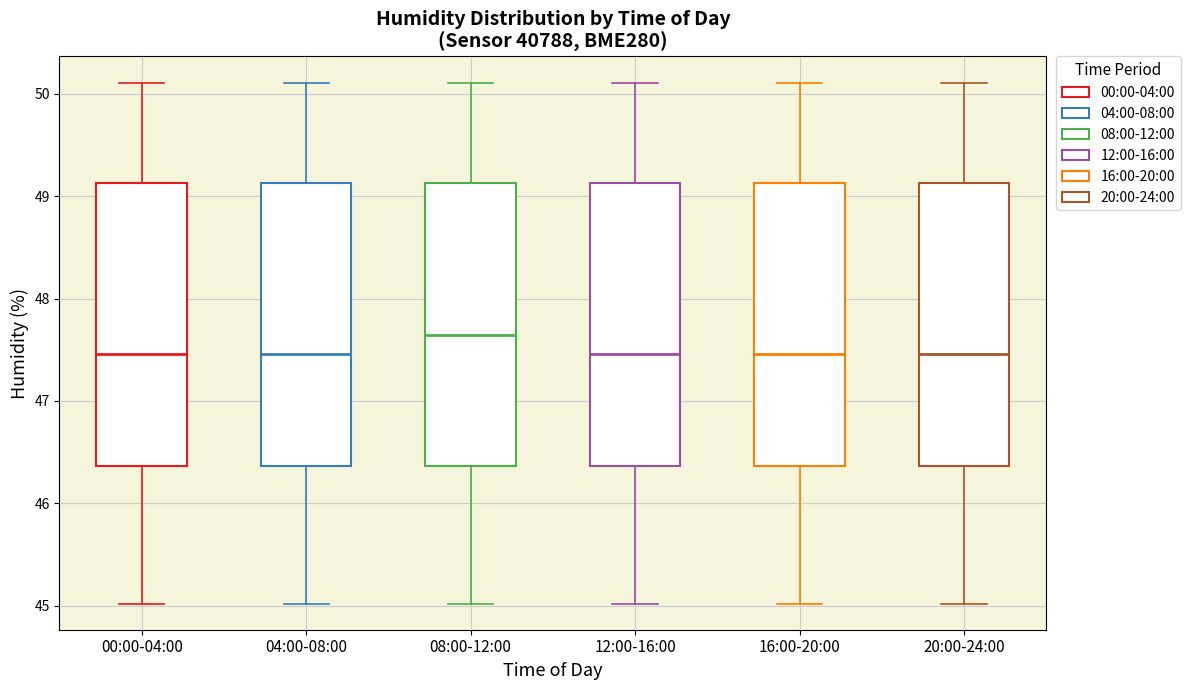

Reading left to right, transcribe this box plot: for each box, give where its median line is, the range the box spans, and where its two whiskers end, as read against the y-axis. The values are not printed on the chart, so give them approximately, as read against the axis.

00:00-04:00: median 47.5, box 46.4 to 49.1, whiskers 45.0 to 50.1
04:00-08:00: median 47.5, box 46.4 to 49.1, whiskers 45.0 to 50.1
08:00-12:00: median 47.6, box 46.4 to 49.1, whiskers 45.0 to 50.1
12:00-16:00: median 47.5, box 46.4 to 49.1, whiskers 45.0 to 50.1
16:00-20:00: median 47.5, box 46.4 to 49.1, whiskers 45.0 to 50.1
20:00-24:00: median 47.5, box 46.4 to 49.1, whiskers 45.0 to 50.1